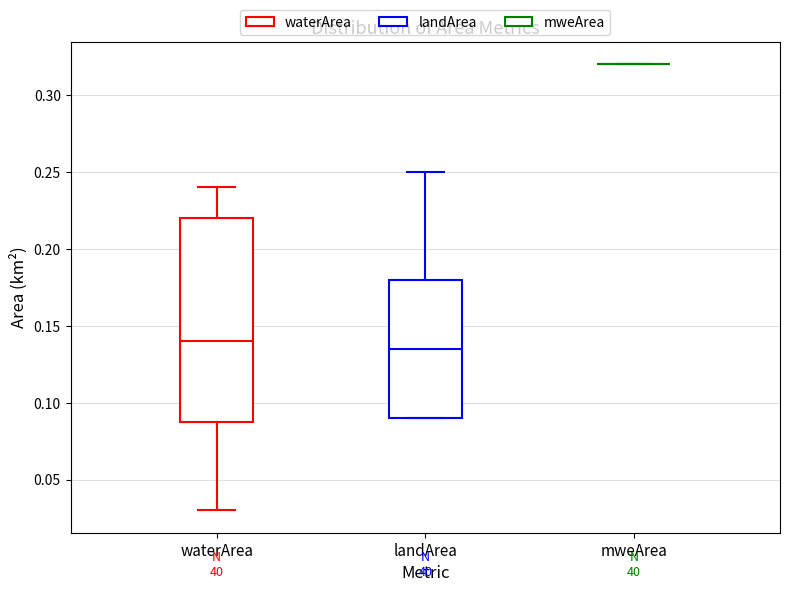

Reading left to right, transcribe this box plot: for each box, give where its median line is, the range the box spans, and where its two whiskers end, as read against the y-axis. The values are not printed on the chart, so give them approximately, as read against the axis.

waterArea: median 0.140, box 0.090 to 0.220, whiskers 0.030 to 0.240
landArea: median 0.135, box 0.090 to 0.180, whiskers 0.090 to 0.250
mweArea: box collapsed to a line at 0.320, whiskers 0.320 to 0.320